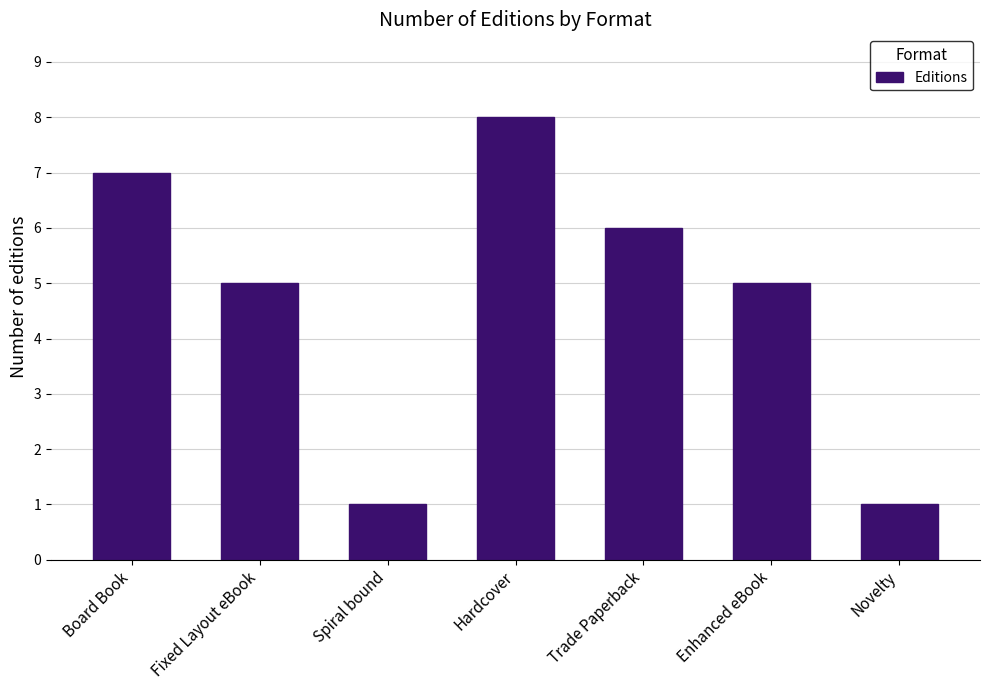

Count the number of categories in the chart.

7